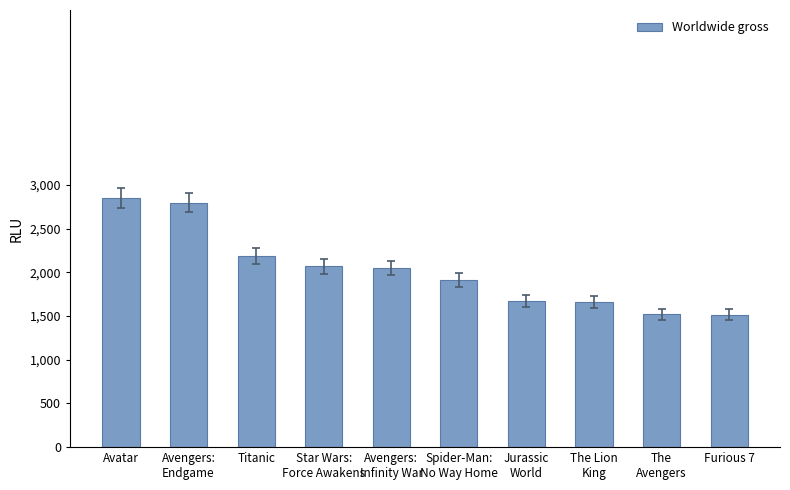

What is the ratio of the value at The
Avengers to the value at Titanic?

0.7